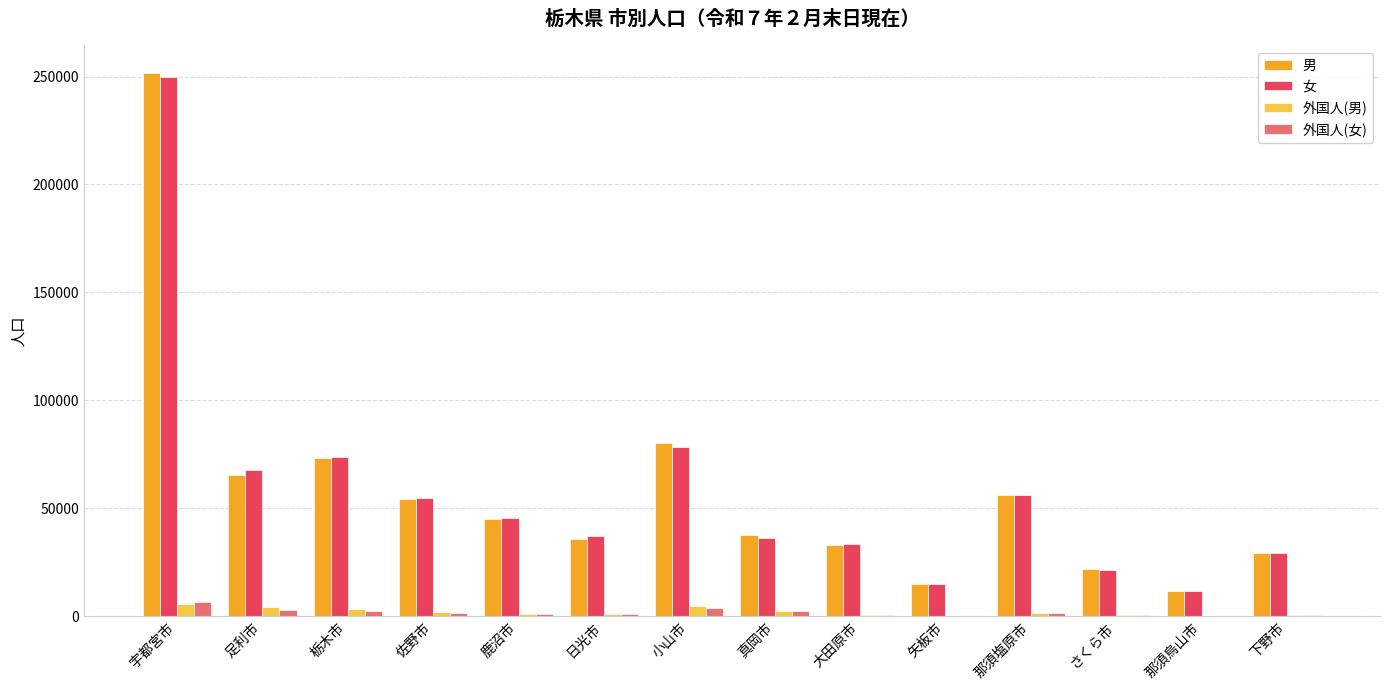

What is the highest value of the 外国人(女) series?

6650